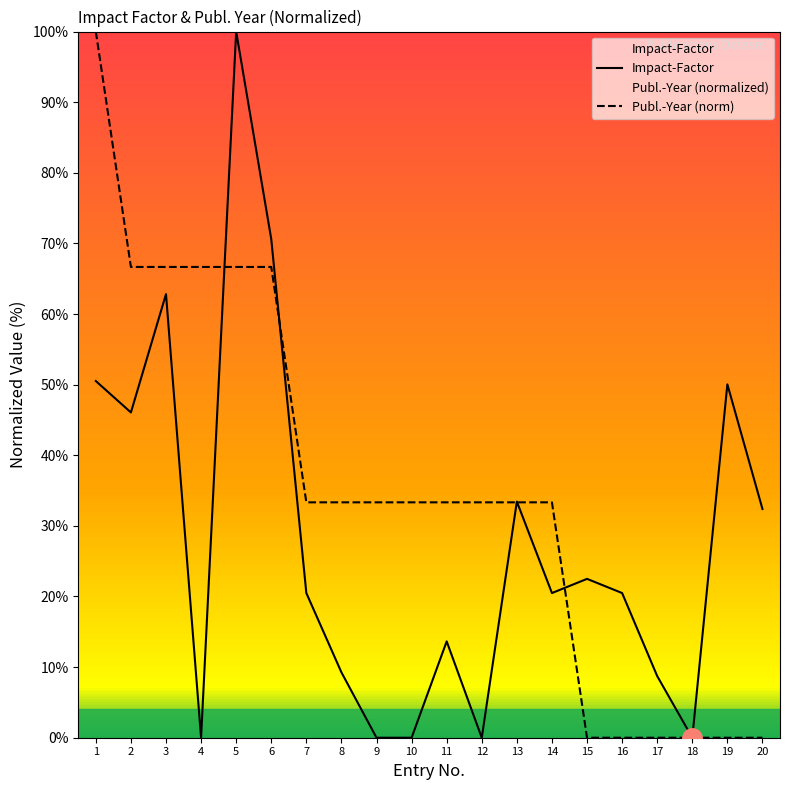

What is the sum of all Publ.-Year (norm) values?

700.0